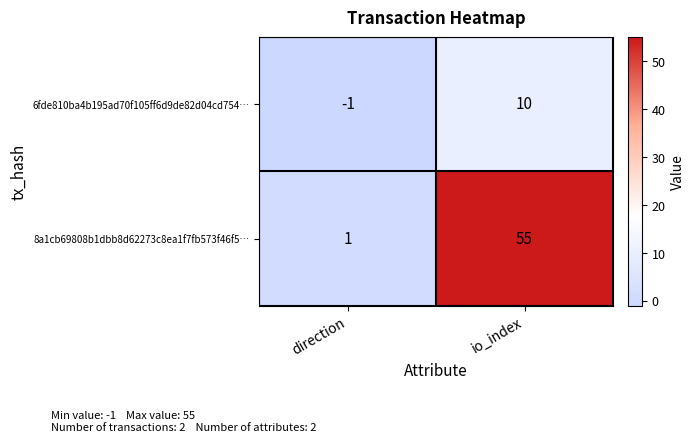

What is the difference between the 6fde810ba4b195ad70f105ff6d9de82d04cd754… values at io_index and direction?

11